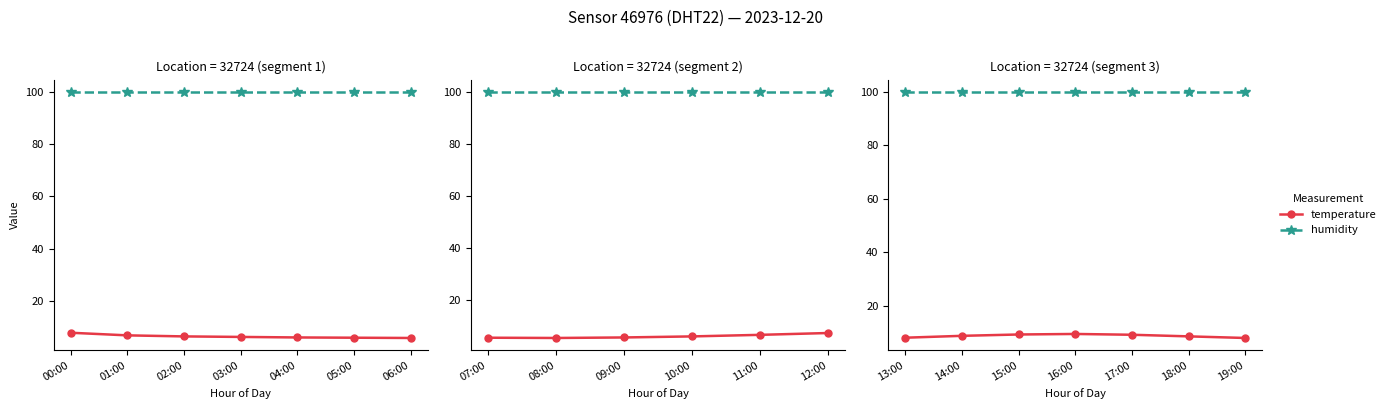

Is it true that humidity equals 25.9 at 15:00?

False